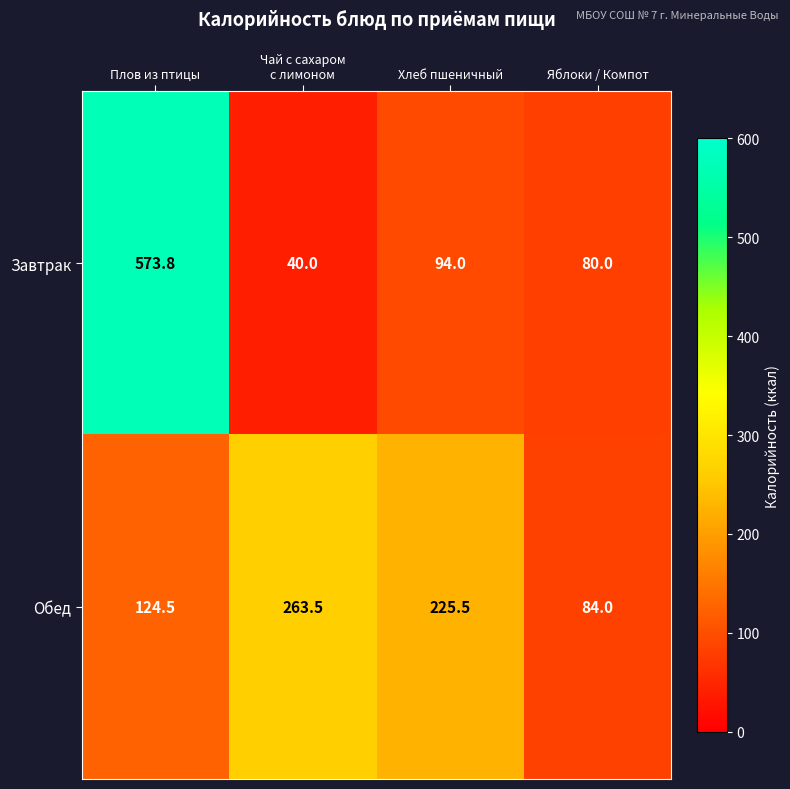

What is the approximate value of Завтрак at Яблоки / Компот?

80.0